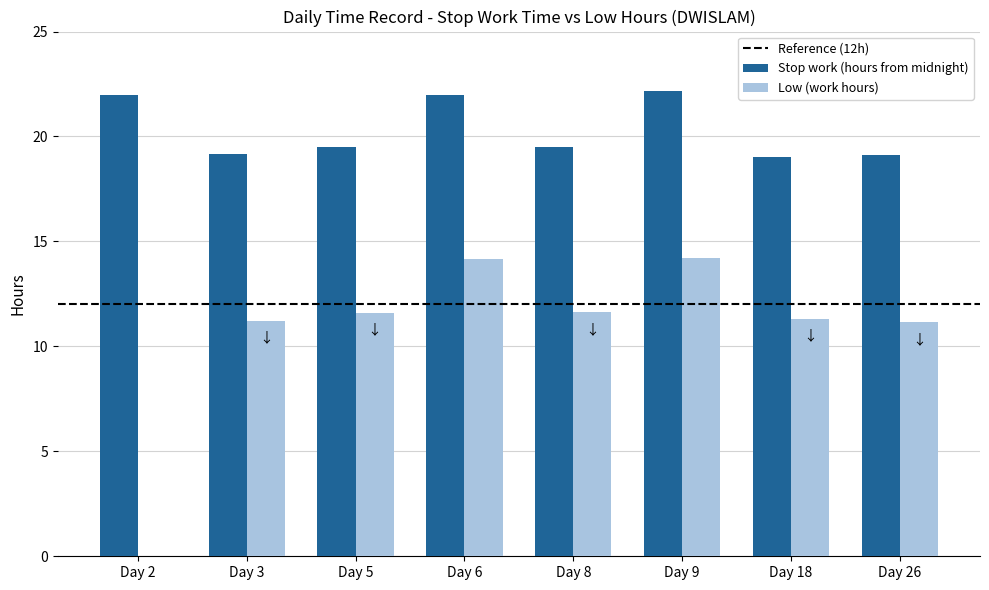

How many data points does each series have?

8